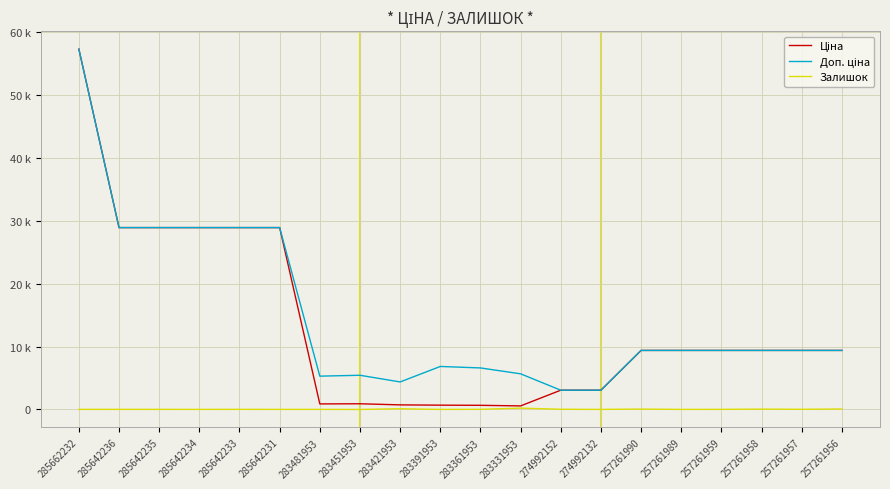

Reading right to left, extract all data points from this chart.

Ціна: 257261956=9379.3	257261957=9379.3	257261958=9379.3	257261959=9379.3	257261989=9379.3	257261990=9379.3	274992132=3059.7	274992152=3059.7	283331953=566.2	283361953=659.8	283391953=683.2	283421953=728.8	283451953=905.5	283481953=882.1	285642231=28890.3	285642233=28890.3	285642234=28890.3	285642235=28890.3	285642236=28890.3	285662232=57235.5
Доп. ціна: 257261956=9379.3	257261957=9379.3	257261958=9379.3	257261959=9379.3	257261989=9379.3	257261990=9379.3	274992132=3060.0	274992152=3060.0	283331953=5662.1	283361953=6597.9	283391953=6831.9	283421953=4372.9	283451953=5432.8	283481953=5292.4	285642231=28890.3	285642233=28890.3	285642234=28890.3	285642235=28890.3	285642236=28890.3	285662232=57235.5
Залишок: 257261956=79.0	257261957=25.0	257261958=54.0	257261959=15.0	257261989=9.0	257261990=60.0	274992132=9.0	274992152=31.0	283331953=216.0	283361953=21.0	283391953=10.0	283421953=113.0	283451953=2.0	283481953=12.0	285642231=10.0	285642233=18.0	285642234=11.0	285642235=14.0	285642236=17.0	285662232=13.0